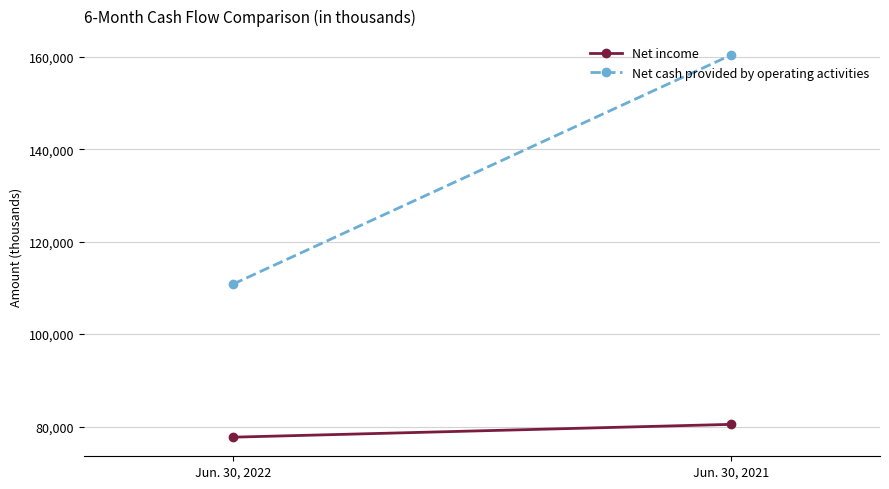

Reading left to right, extract all data points from this chart.

Net income: Jun. 30, 2022=77689	Jun. 30, 2021=80462
Net cash provided by operating activities: Jun. 30, 2022=110822	Jun. 30, 2021=160371